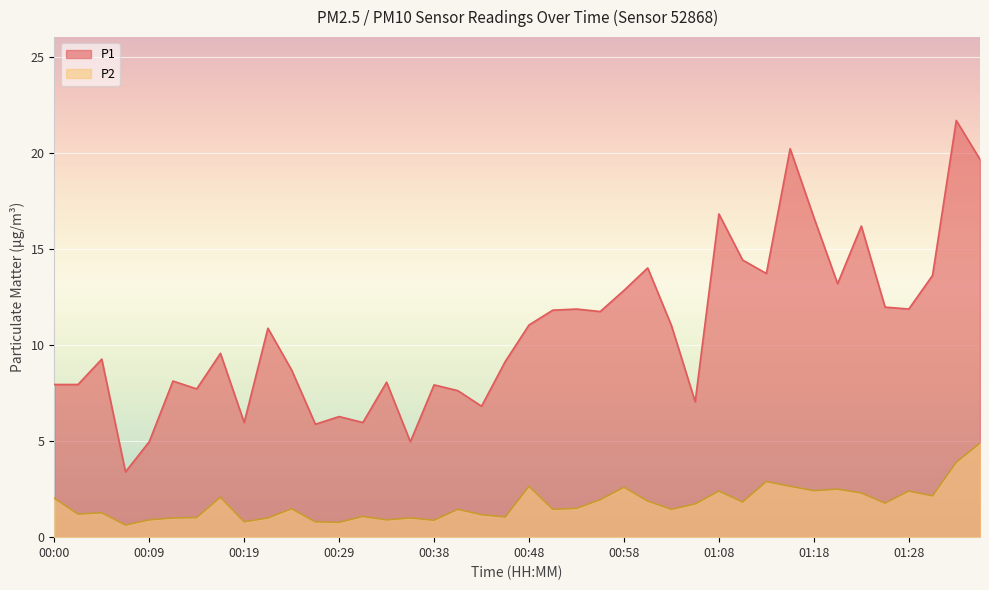

Does the chart display data point markers on the line(s)?

No